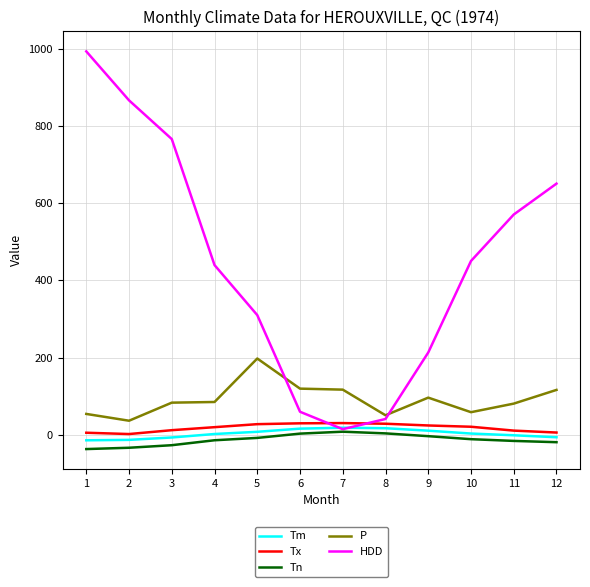

True or false: Tn and Tx cross at least once.

False